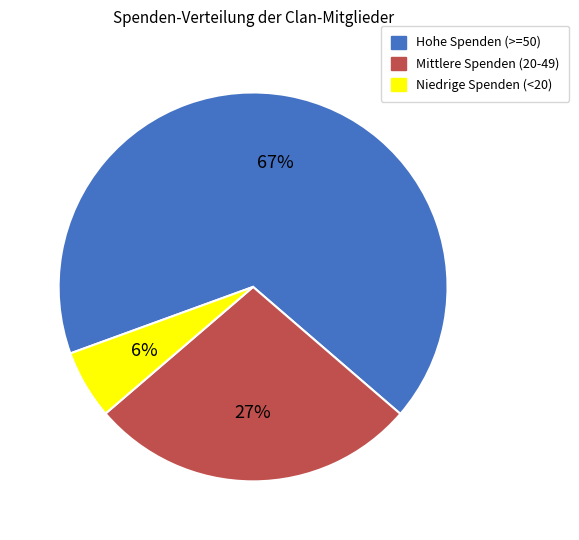

To the nearest percent, what portion does Mittlere Spenden (20-49) represent?

27%